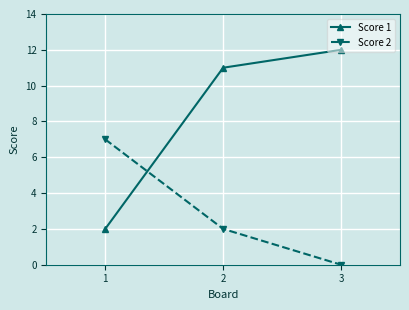

Rank the categories by Score 2 value from lowest to highest.

3, 2, 1